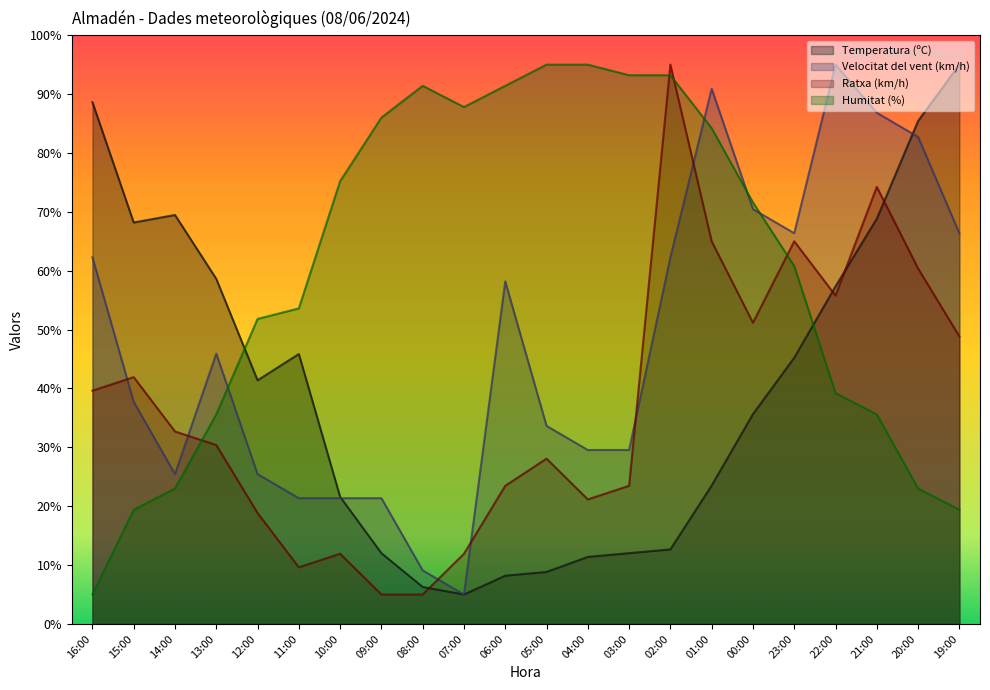

What is the average value of the Humitat (%) series?

60.5